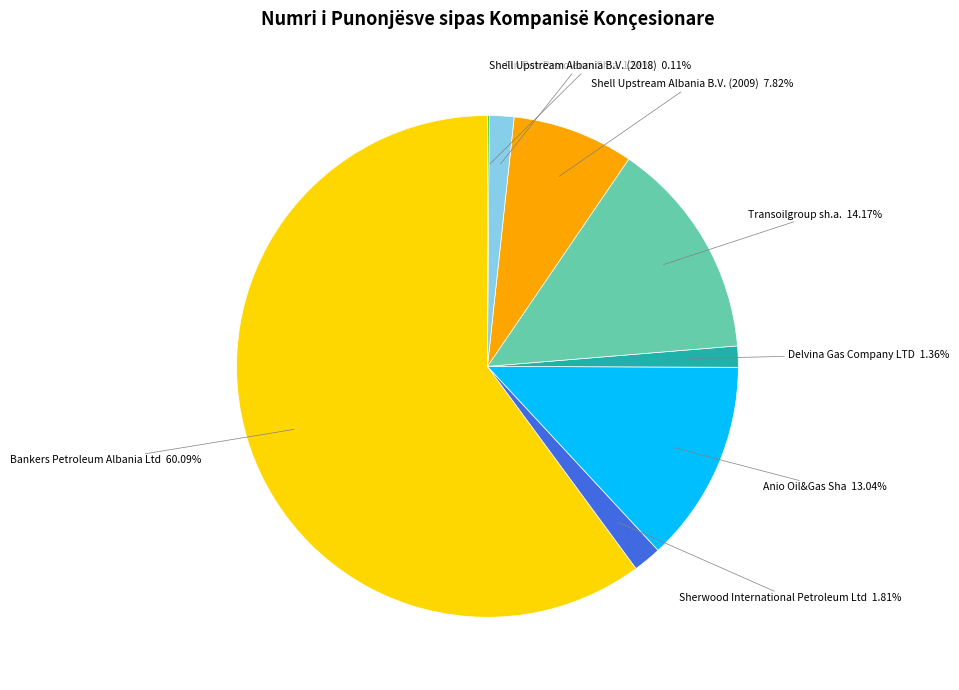

Does Delvina Gas Company LTD represent more than half of the total?

No